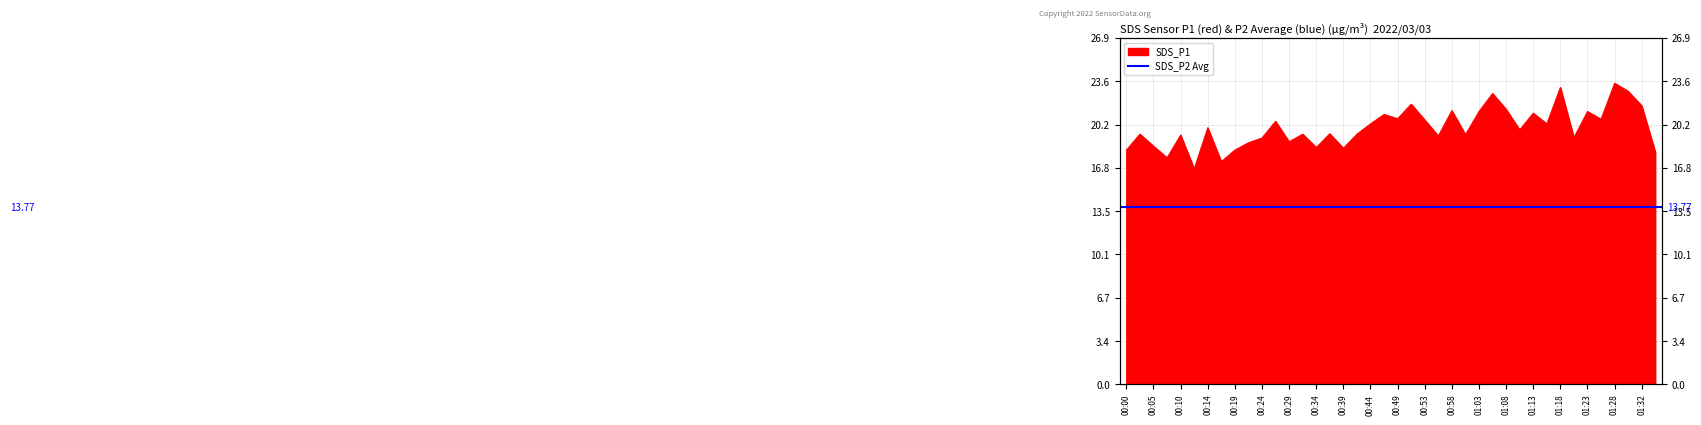

Which has a higher value, 01:15 or 00:56?

01:15